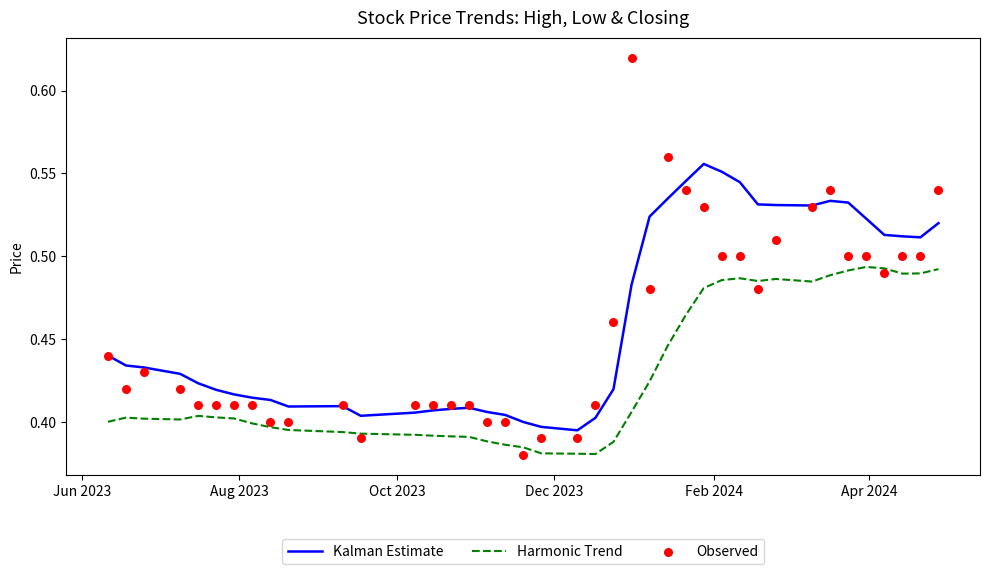

What are all the series names shown in the legend?

Kalman Estimate, Harmonic Trend, Observed